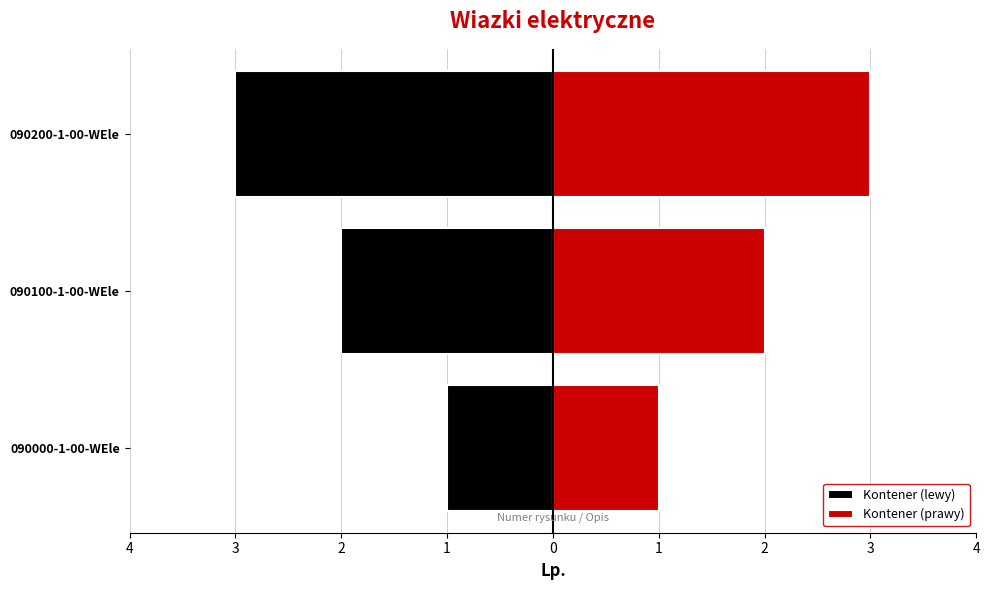

At how many categories does at least one series exceed -1?

3